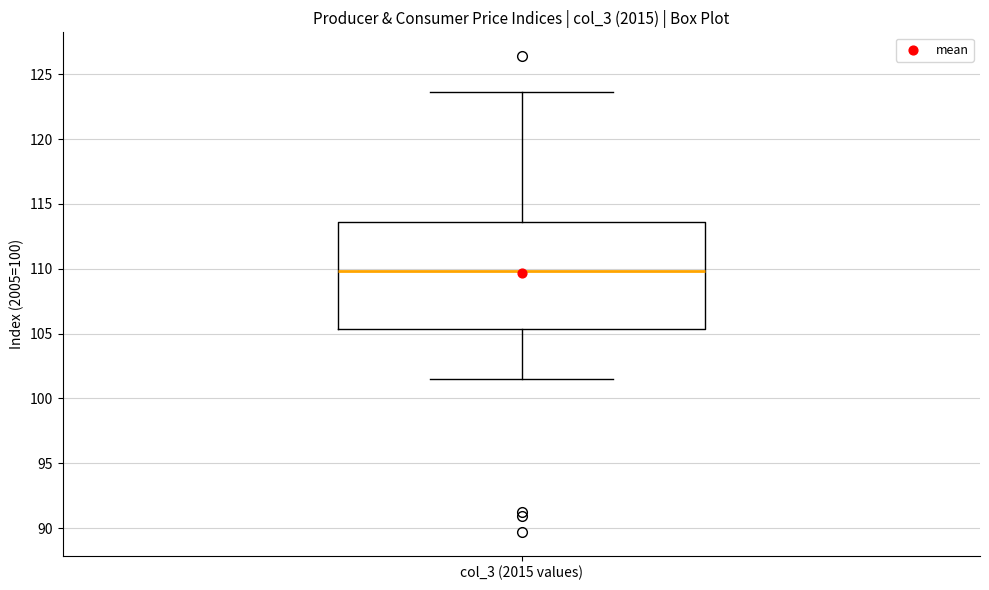

Where is the lower edge of the box for col_3 (2015 values) on the y-axis? The values are not printed on the chart, so give them approximately, as read against the axis.

105.5